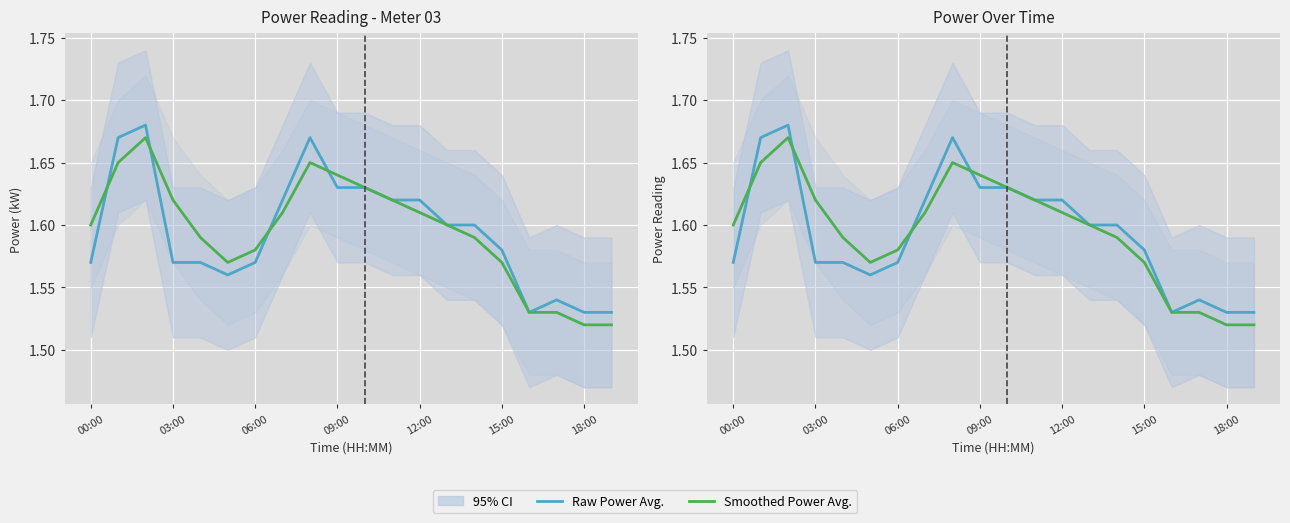

The Raw Power Avg. series shows 1.0 at 8. True or false?

False